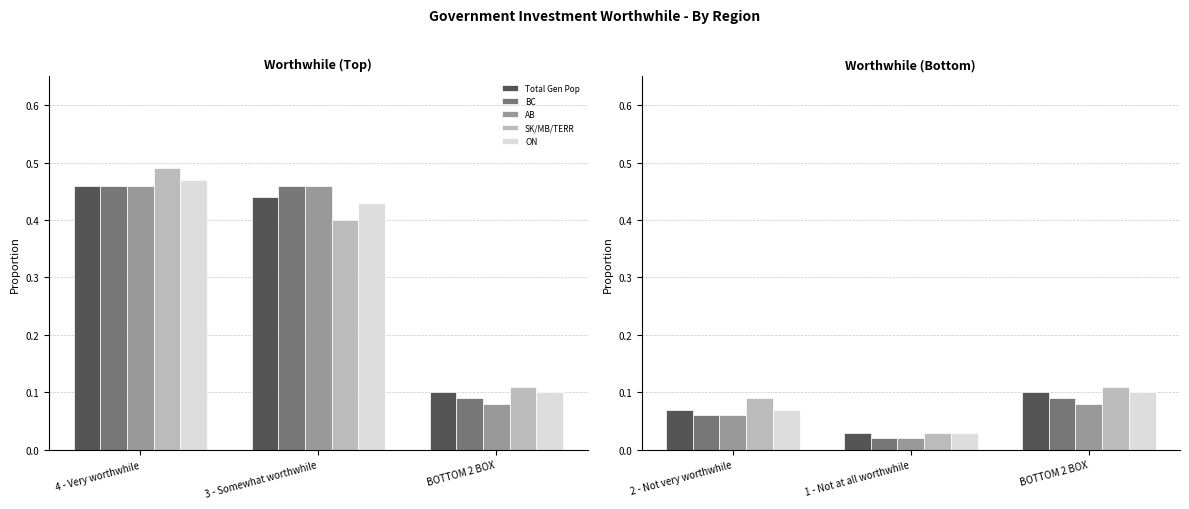

What position from the left is 2 - Not very worthwhile?

1